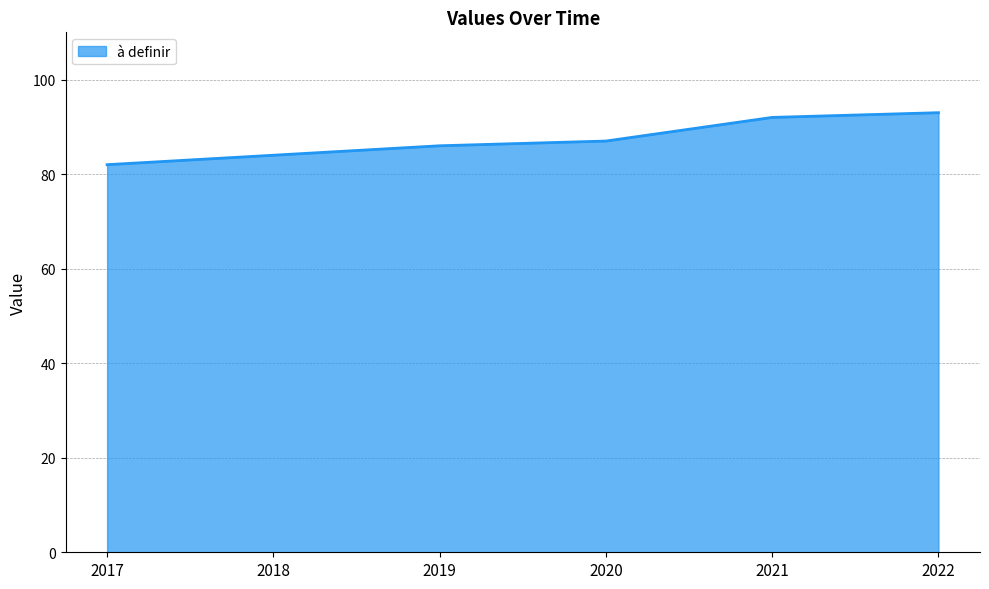

How many categories are shown in the chart?

6